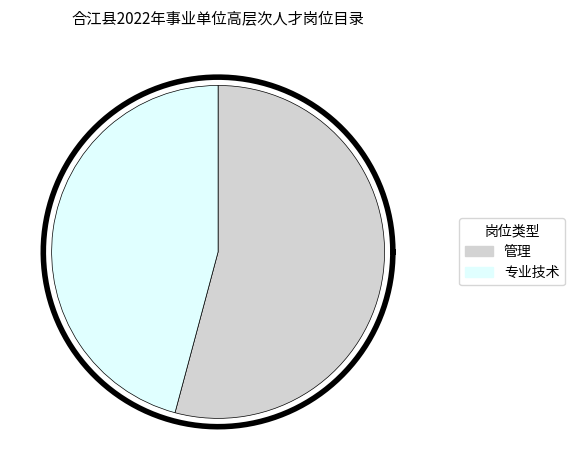

To the nearest percent, what is the difference between the 专业技术 and 管理 slice percentages?

8%